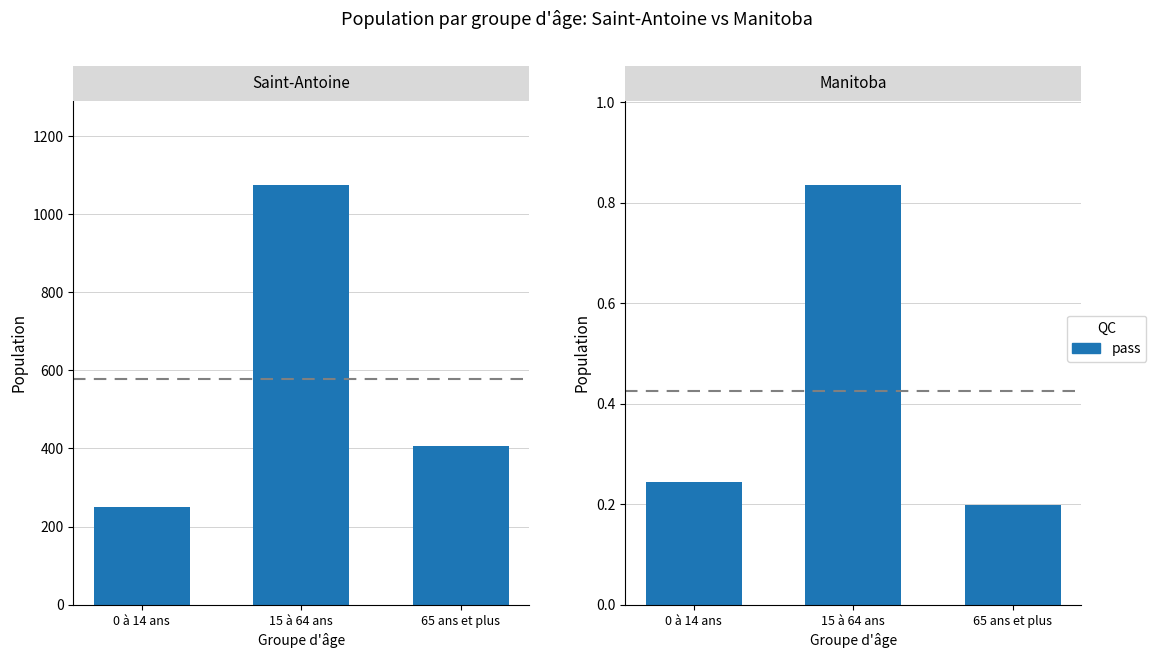

What is the label of the 2nd bar from the left?

15 à 64 ans